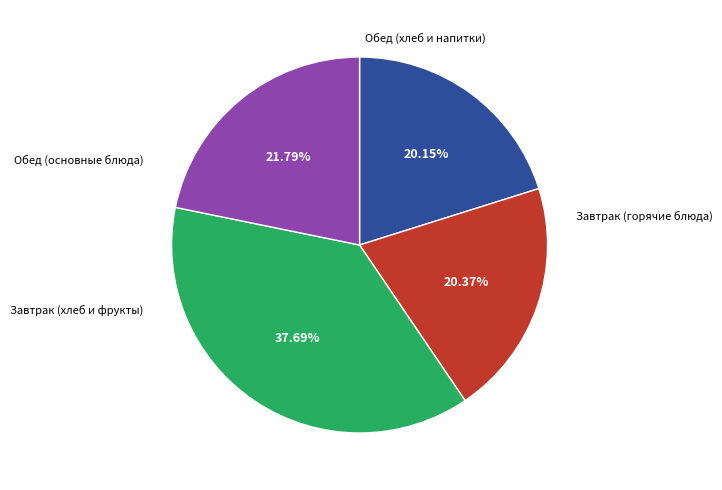

Is there a majority slice in this chart?

No